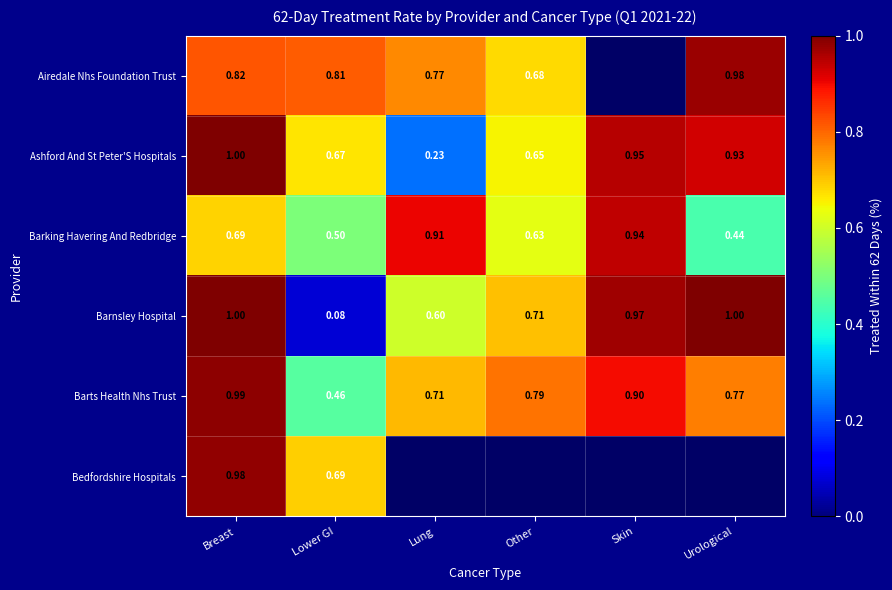

Which label corresponds to the largest value in the chart?

Breast